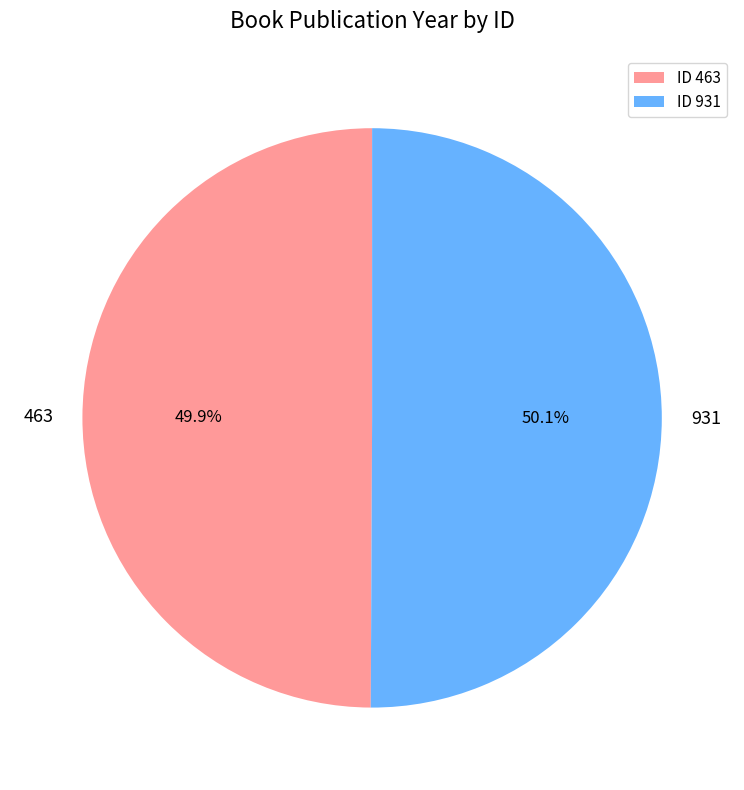

Is the sum of 463 and 931 greater than half?

Yes